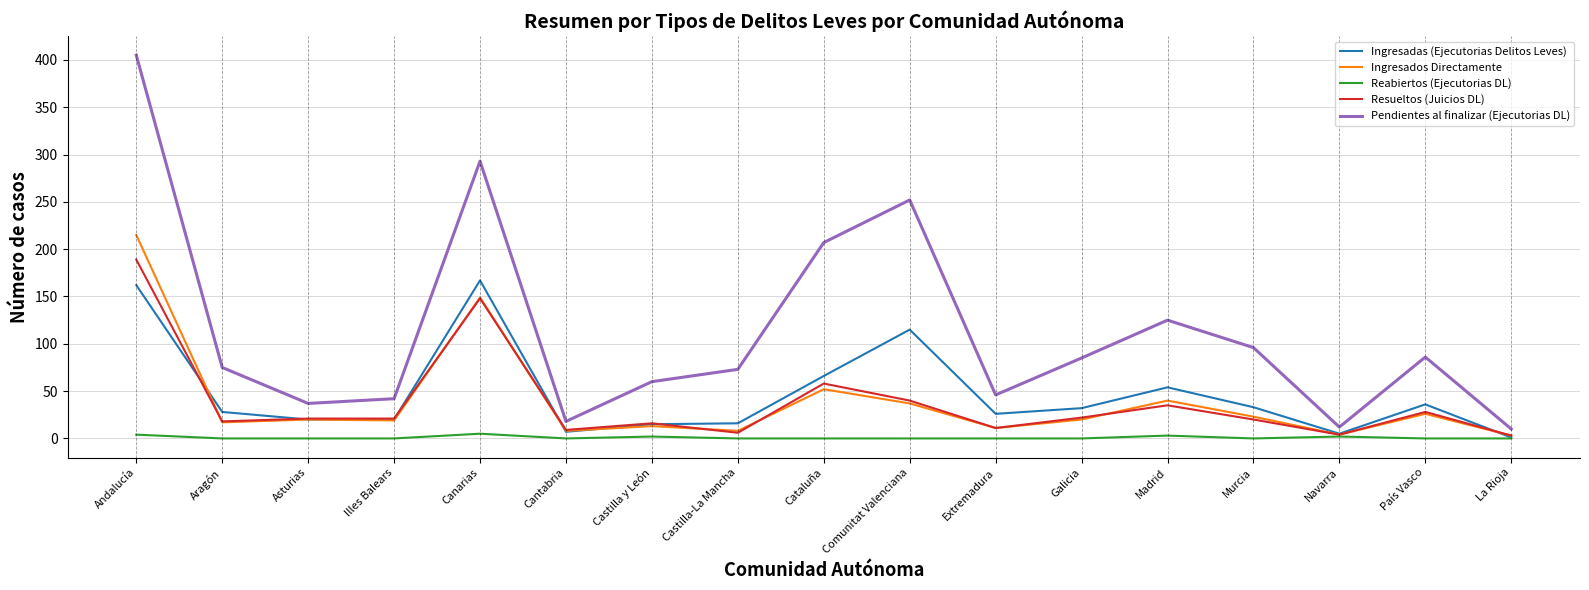

What is the average value of the Ingresados Directamente series?

39